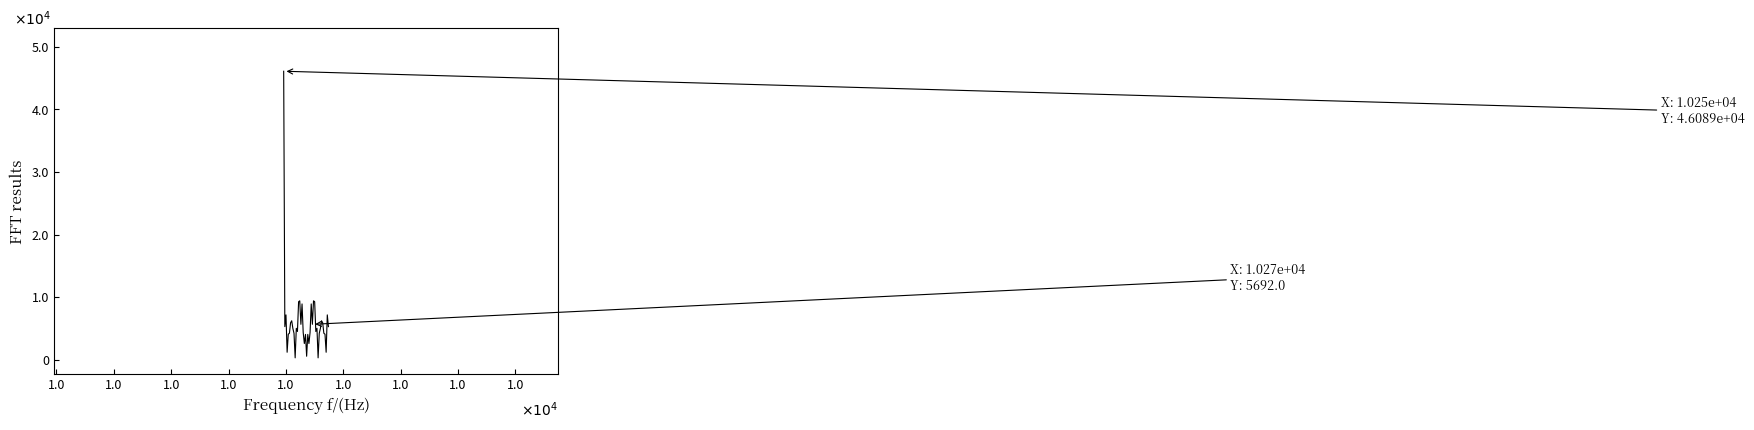

Does the chart display data point markers on the line(s)?

No